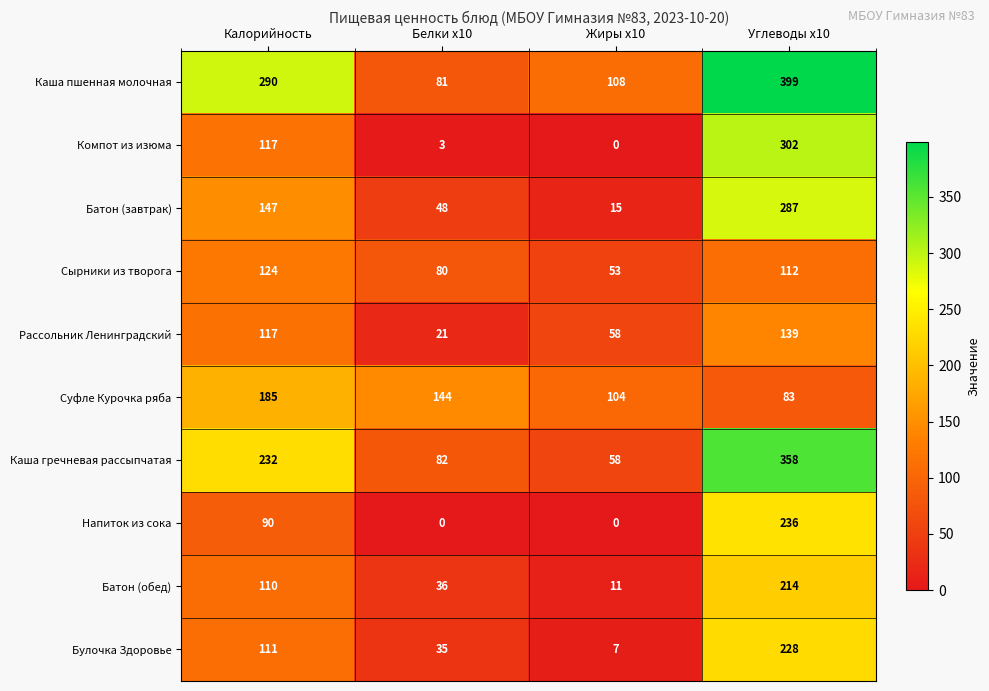

What is the greatest value displayed?

399